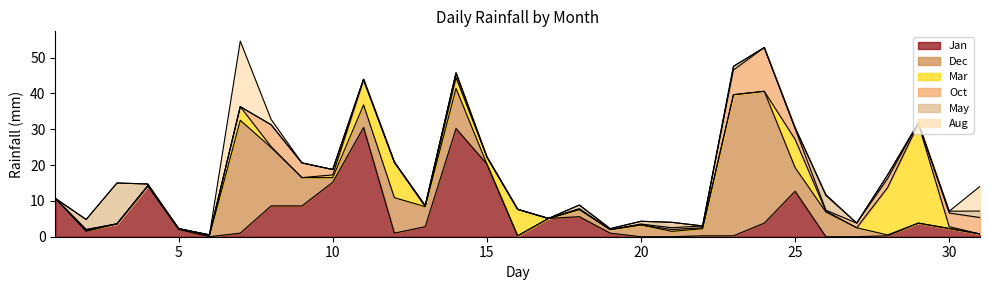

Is it true that May equals -6.8 at 16?

False